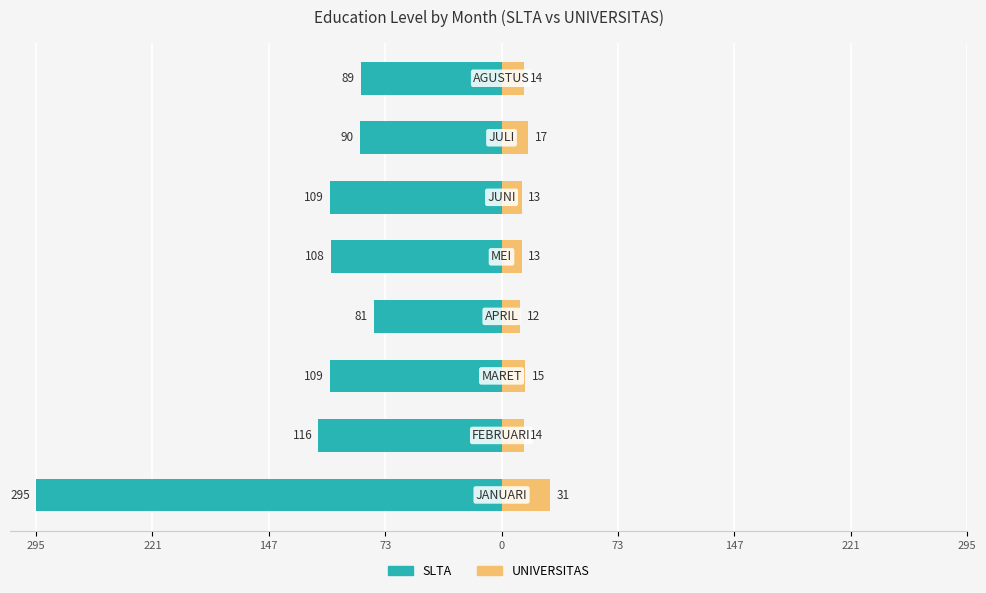

Does the chart contain stacked bars?

No